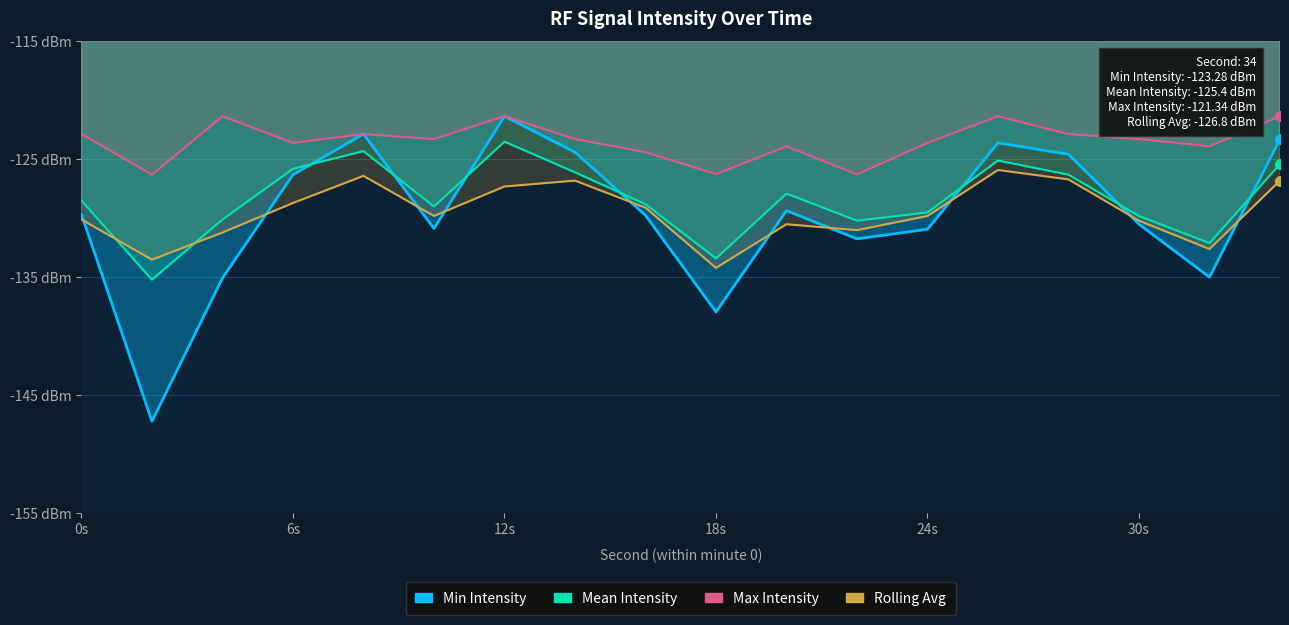

Which series has the largest range (max minus min)?

Min Intensity